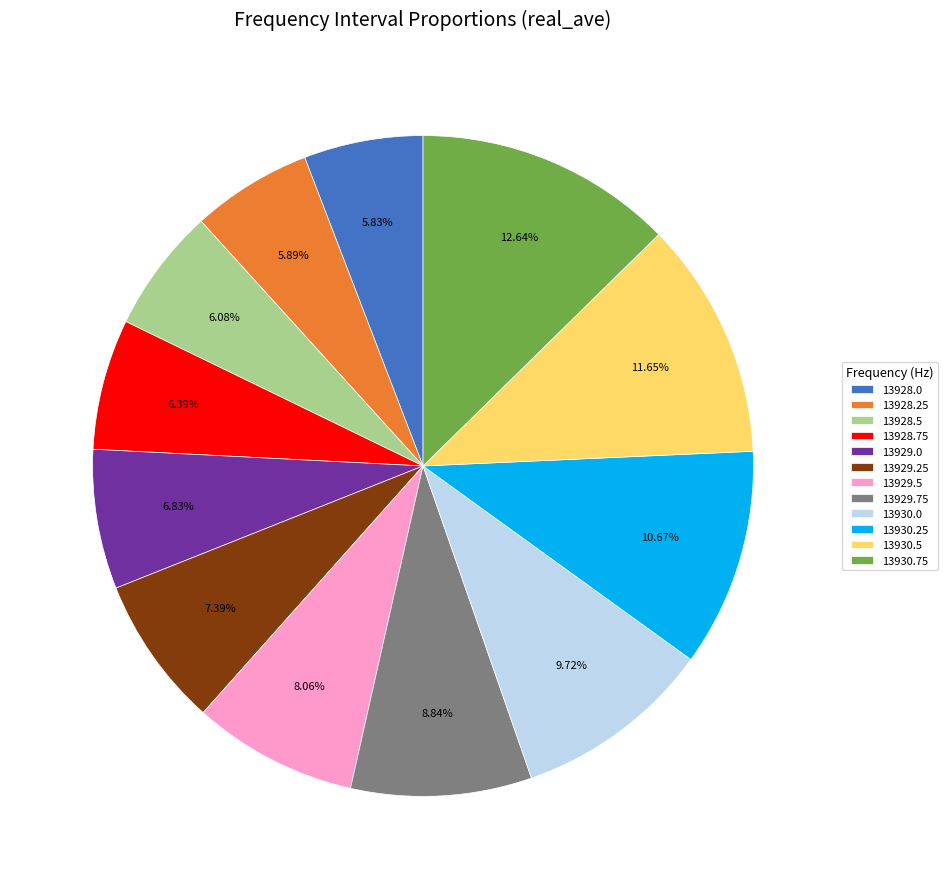

To the nearest percent, what portion does 13928.5 represent?

6%